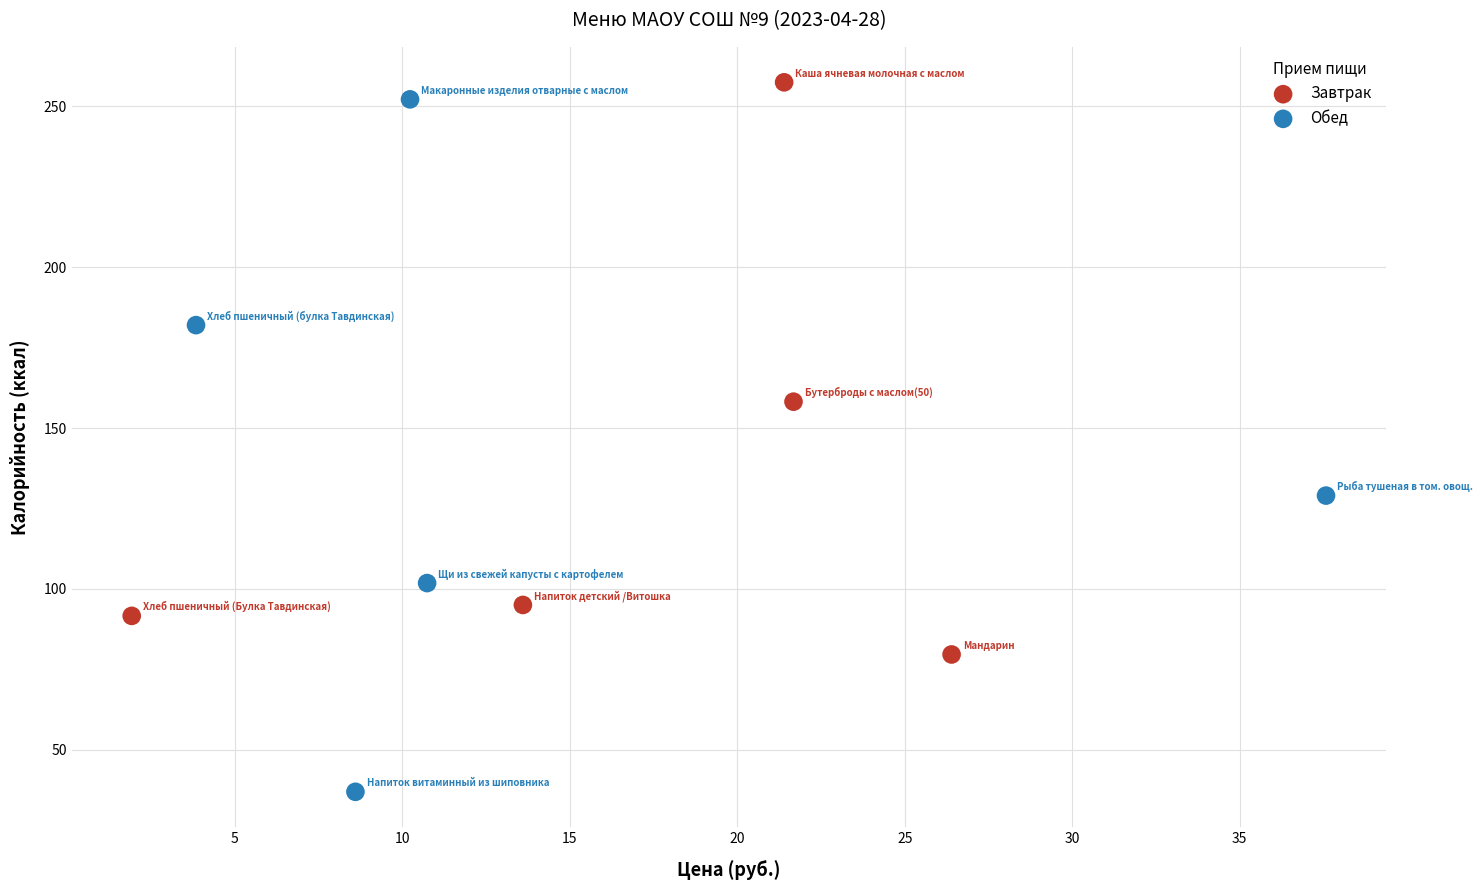

Which series reaches the minimum Y coordinate?

Обед